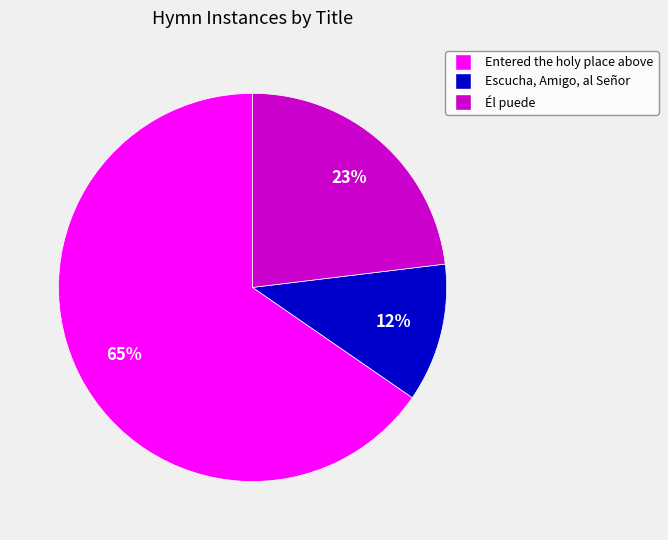

What percentage is the Él puede slice, to the nearest percent?

23%